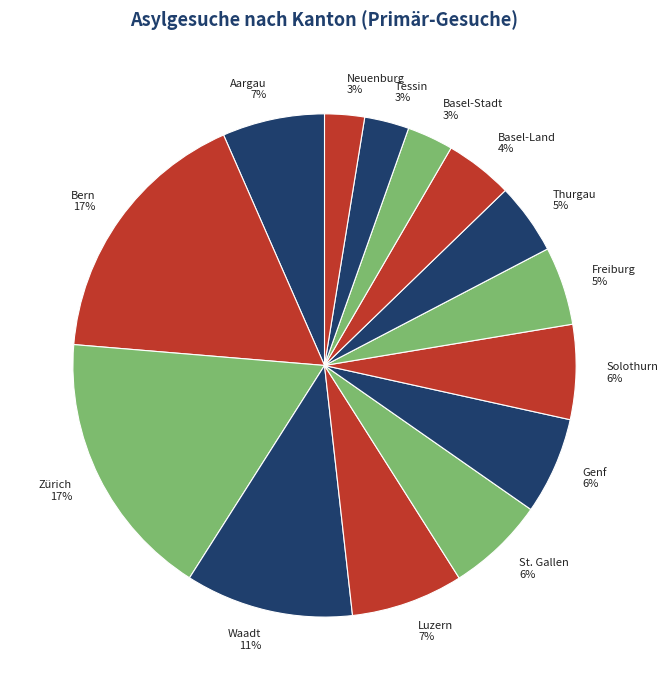

Is it true that Zürich is 17% of the pie?

True